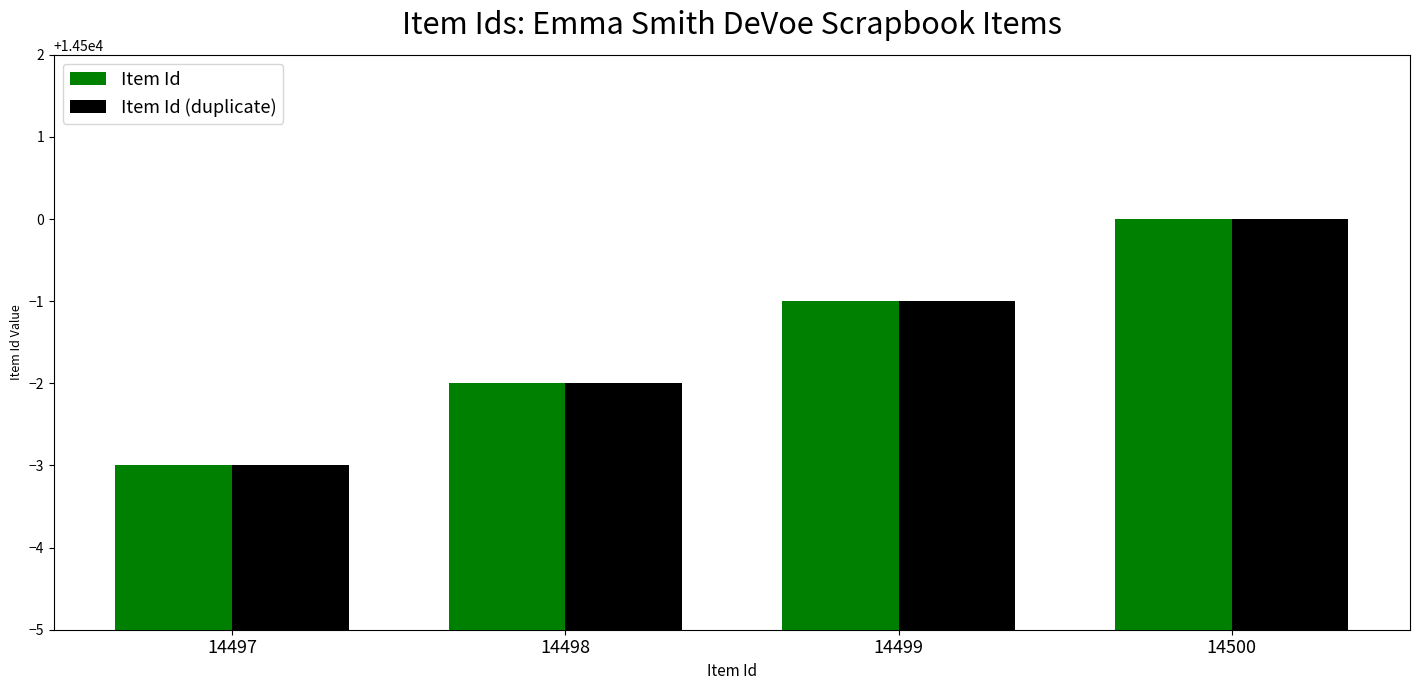

Rank the categories by Item Id value from highest to lowest.

14500, 14499, 14498, 14497